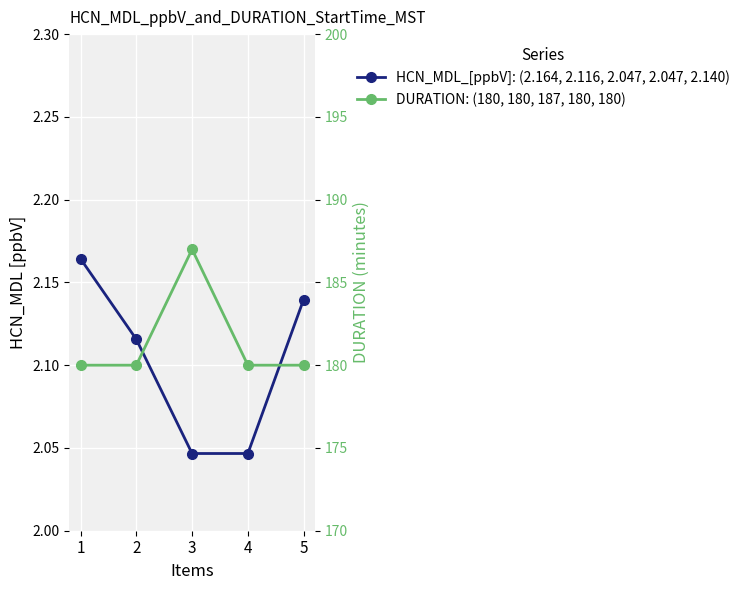

At how many categories does at least one series exceed 64?

5